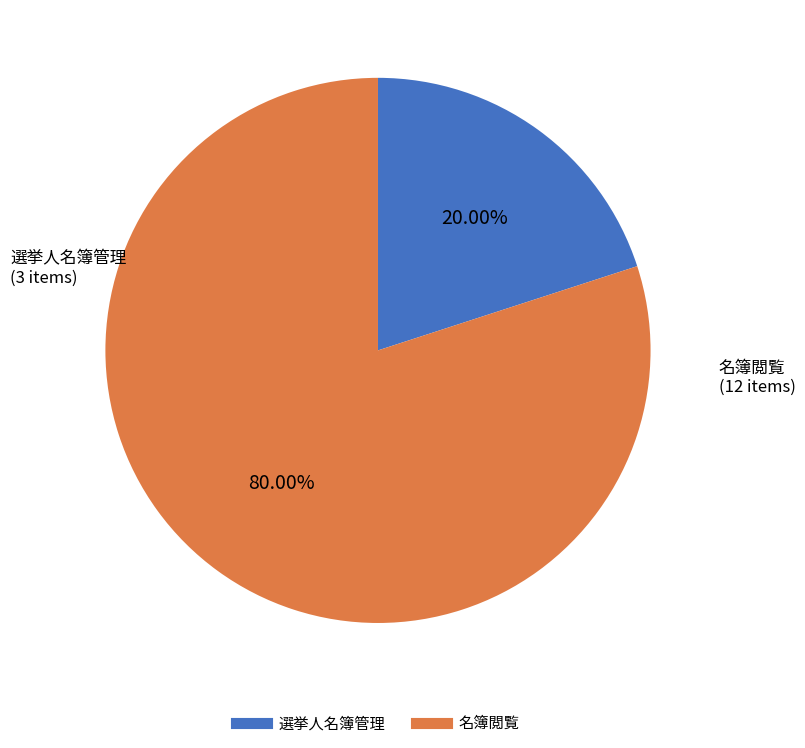

To the nearest percent, what portion does 名簿閲覧 represent?

80%